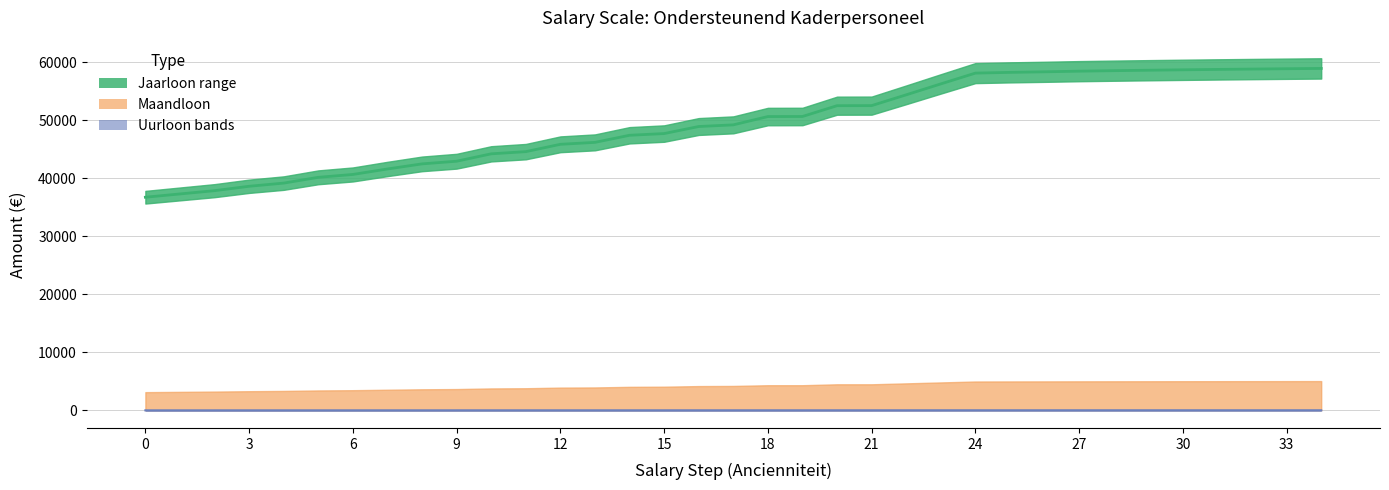

At how many categories does at least one series exceed 16254?

35